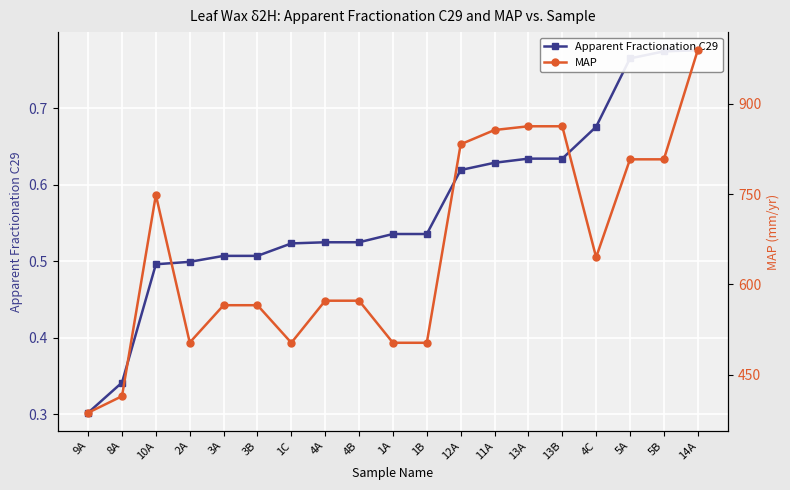

Which series changed the most between 10A and 13A?

MAP